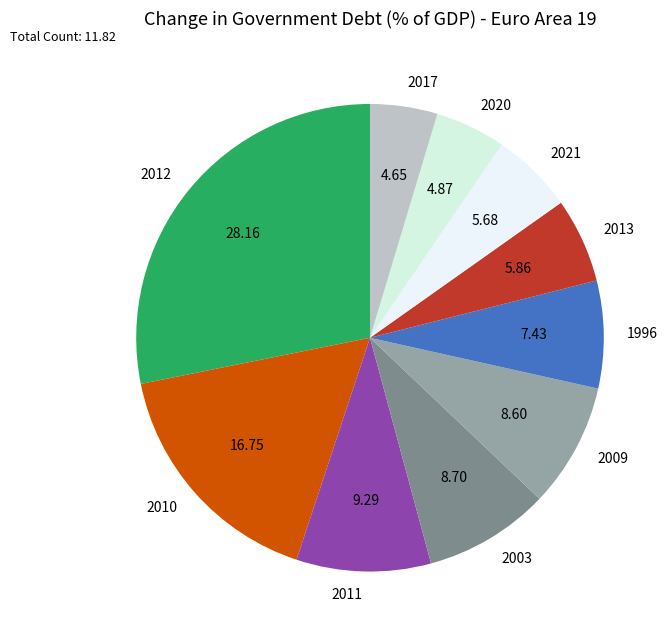

Which has a higher value, 2017 or 2013?

2013